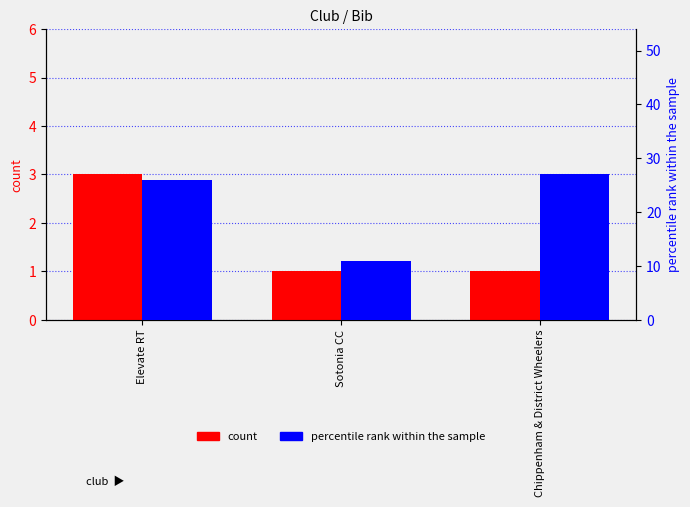

What are all the series names shown in the legend?

count, percentile rank within the sample